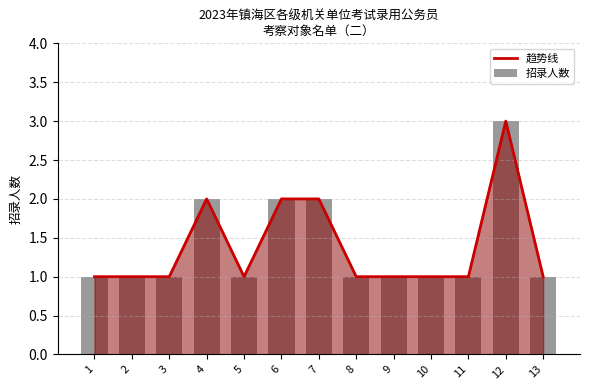

What is the difference between the 趋势线 values at 12 and 11?

2